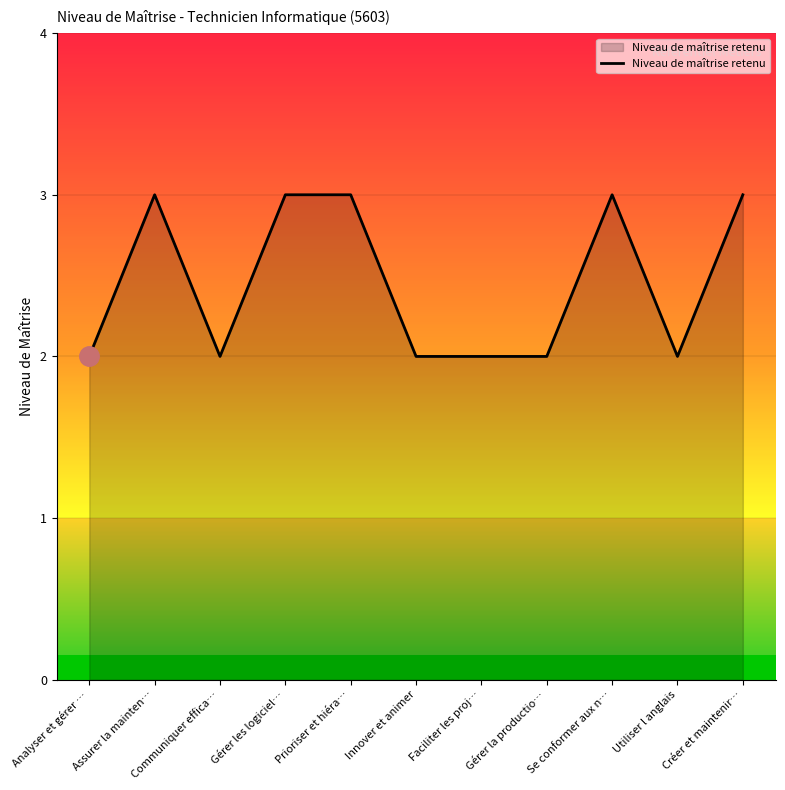

Where is the first local maximum?

Assurer la mainten…